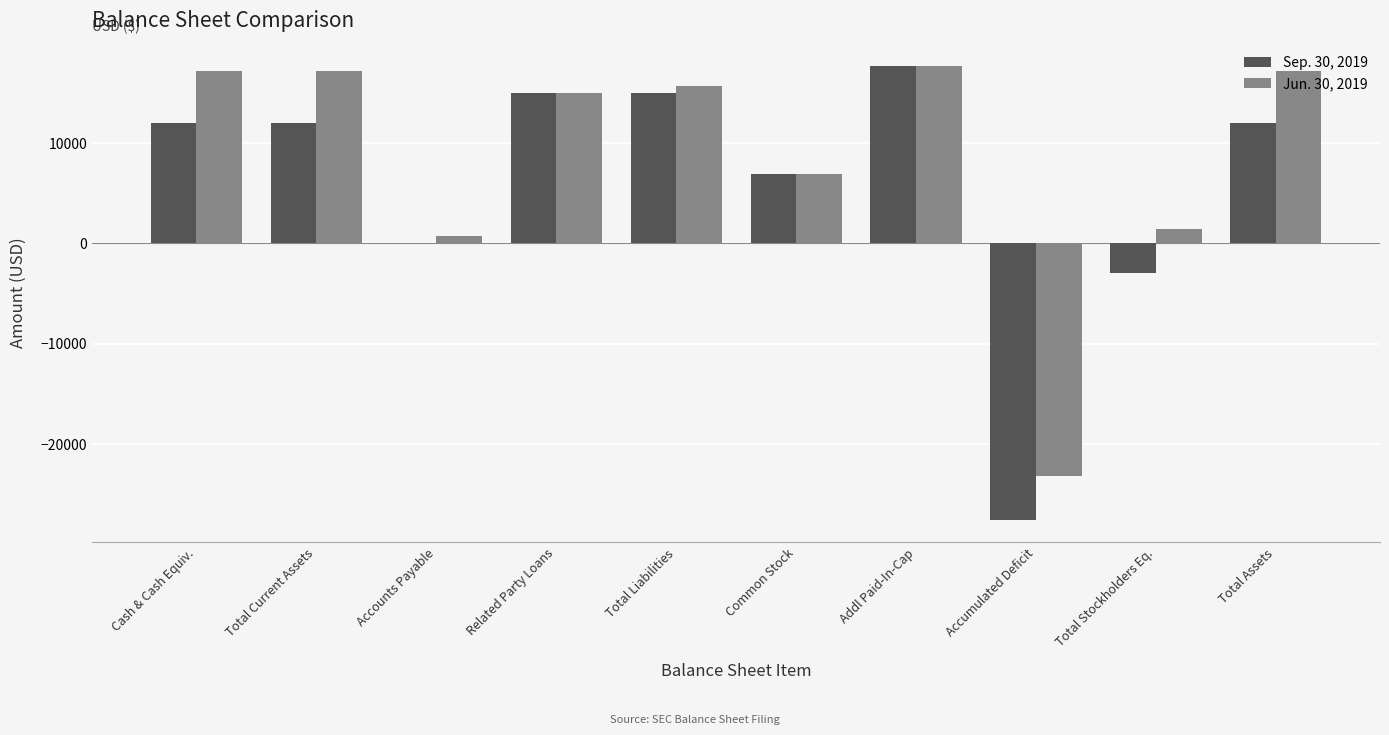

What is the sum of the Jun. 30, 2019 values at Cash & Cash Equiv. and Accumulated Deficit?

-5925